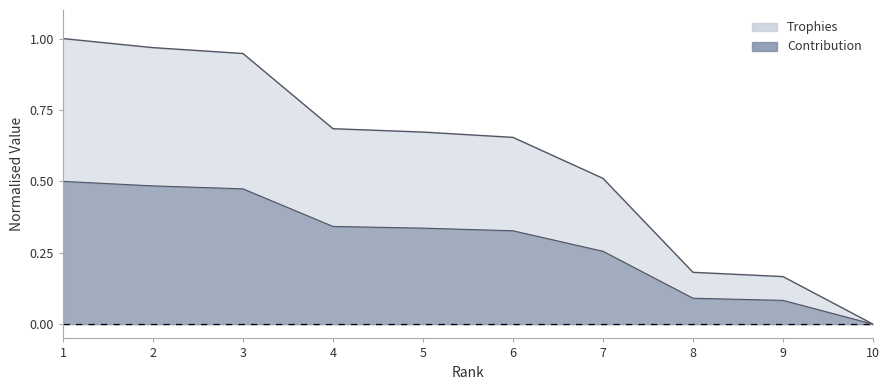

Which series changed the most between 5 and 8?

Trophies